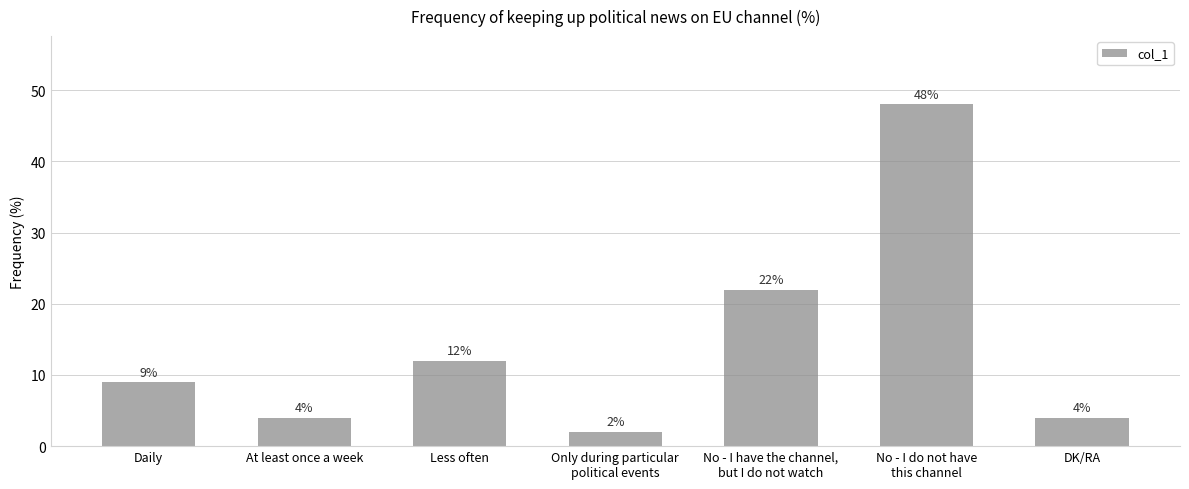

The value at No - I have the channel,
but I do not watch is 22. True or false?

True